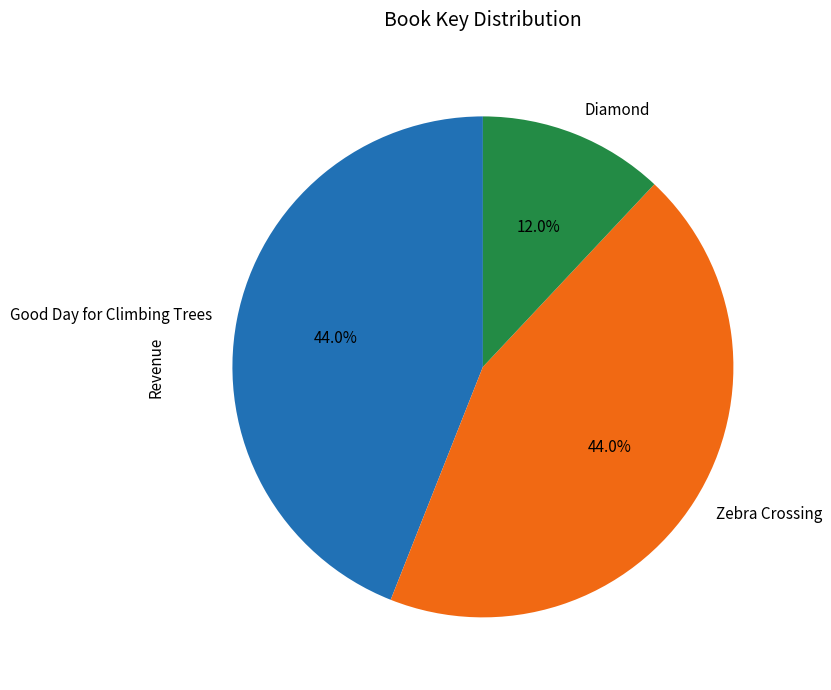

Combined, what portion of the pie is Diamond and Zebra Crossing?

56.0%